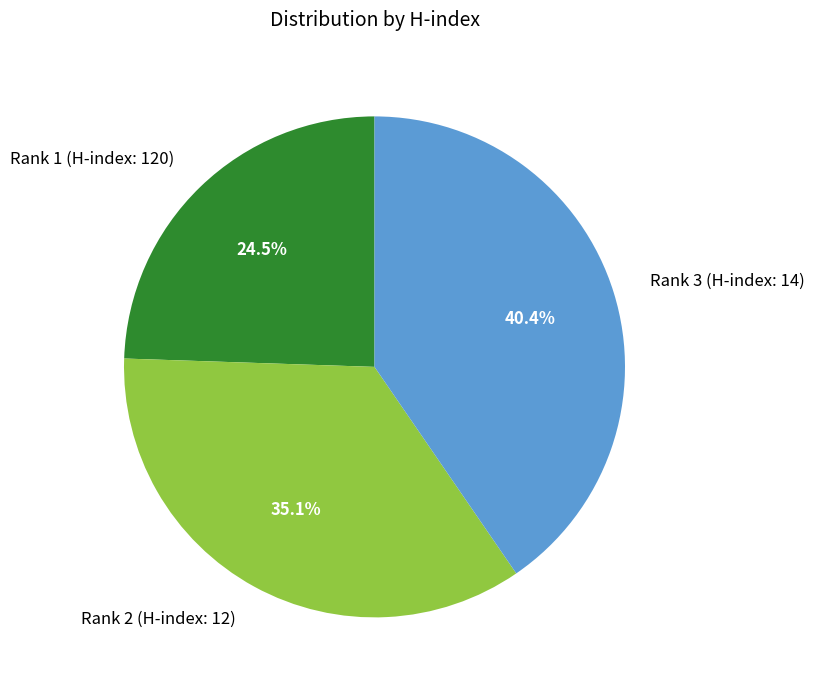

What is the largest slice in the pie chart?

Rank 3 (H-index: 14)